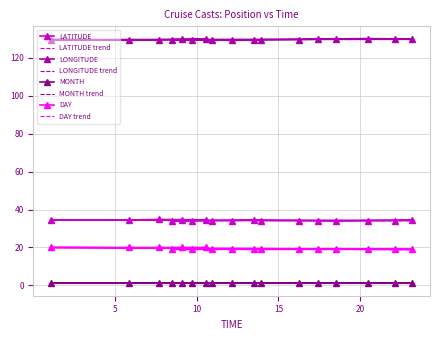

What is the sum of the LATITUDE values at 22.133 and 9.733?

68.2